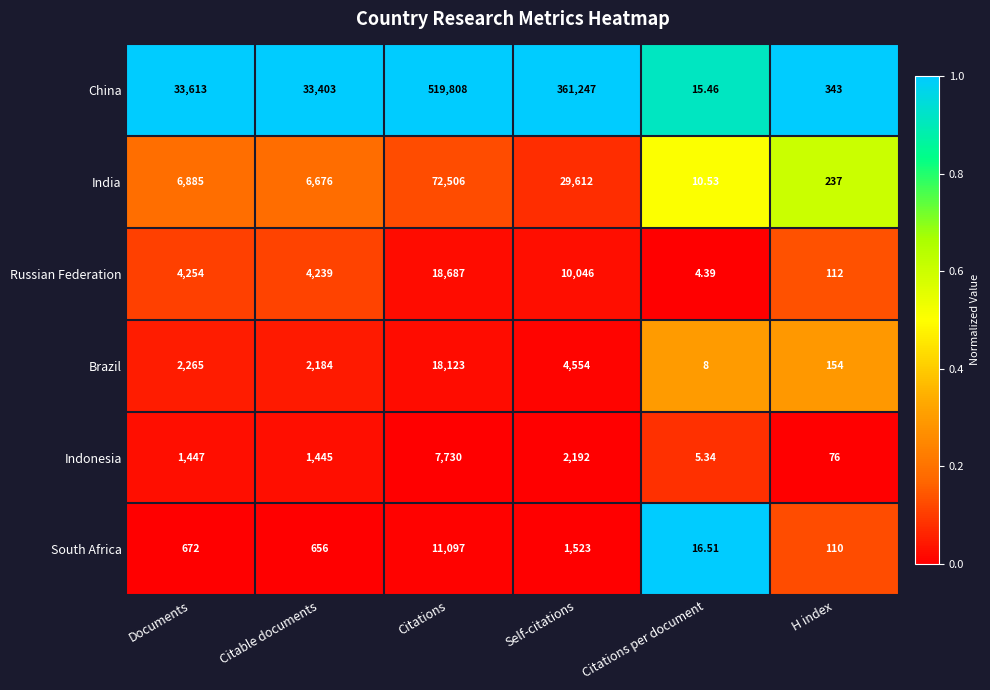

Which series has the largest total across all categories?

China